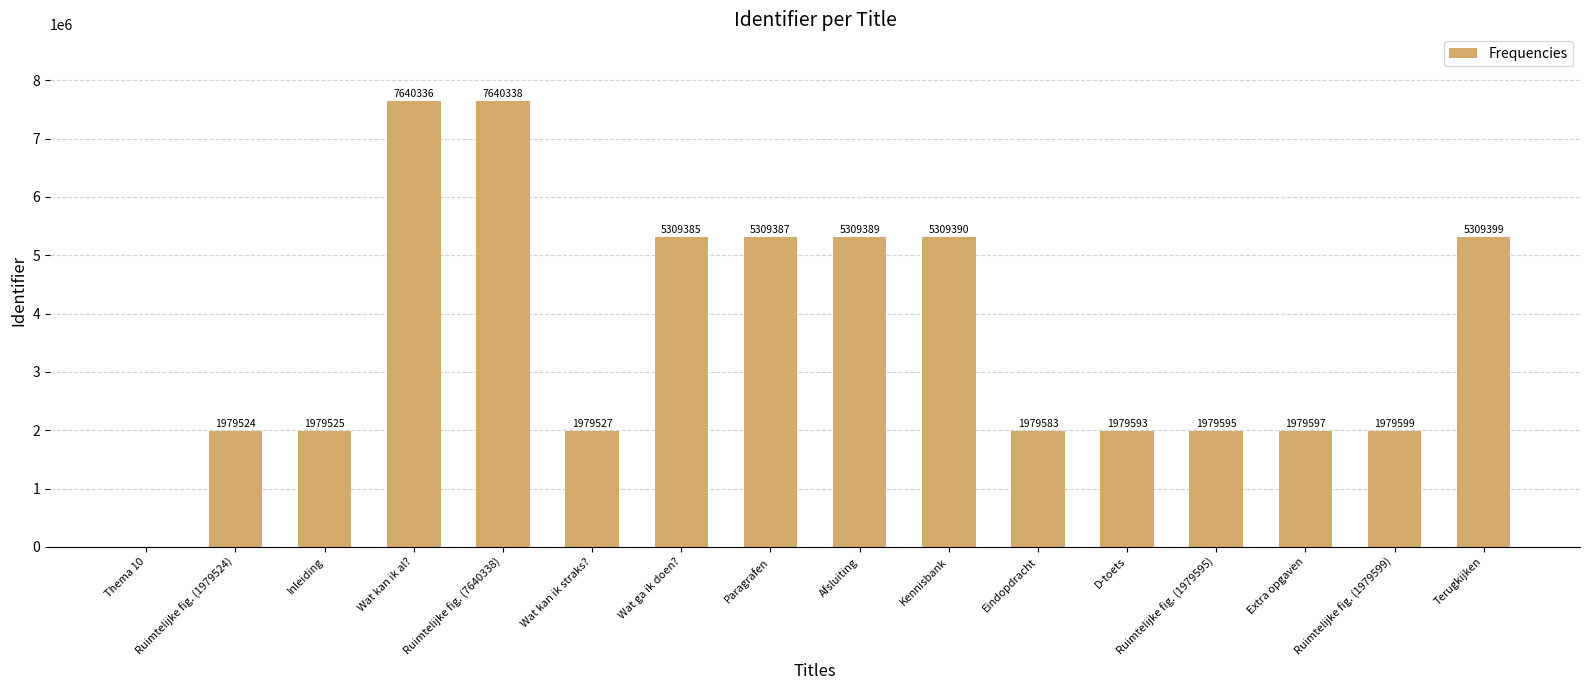

At which category does the chart reach its peak across all series?

Ruimtelijke fig. (7640338)